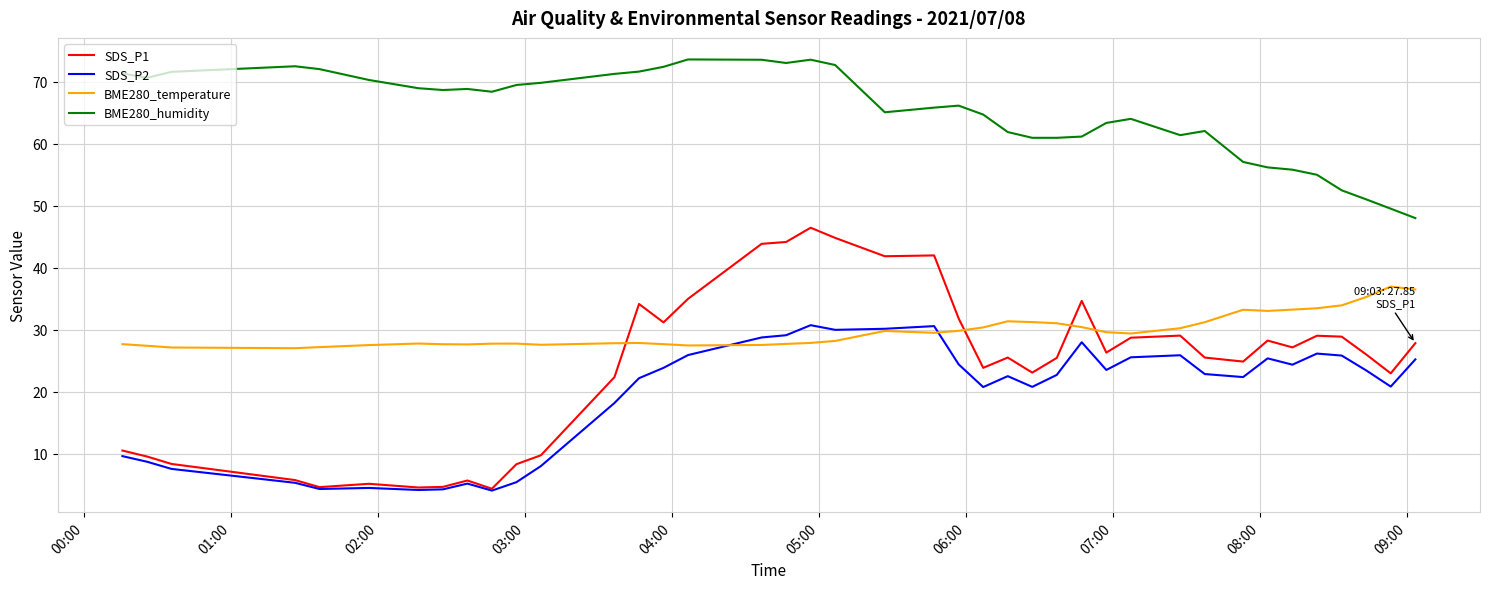

Which series has the widest spread of values?

SDS_P1